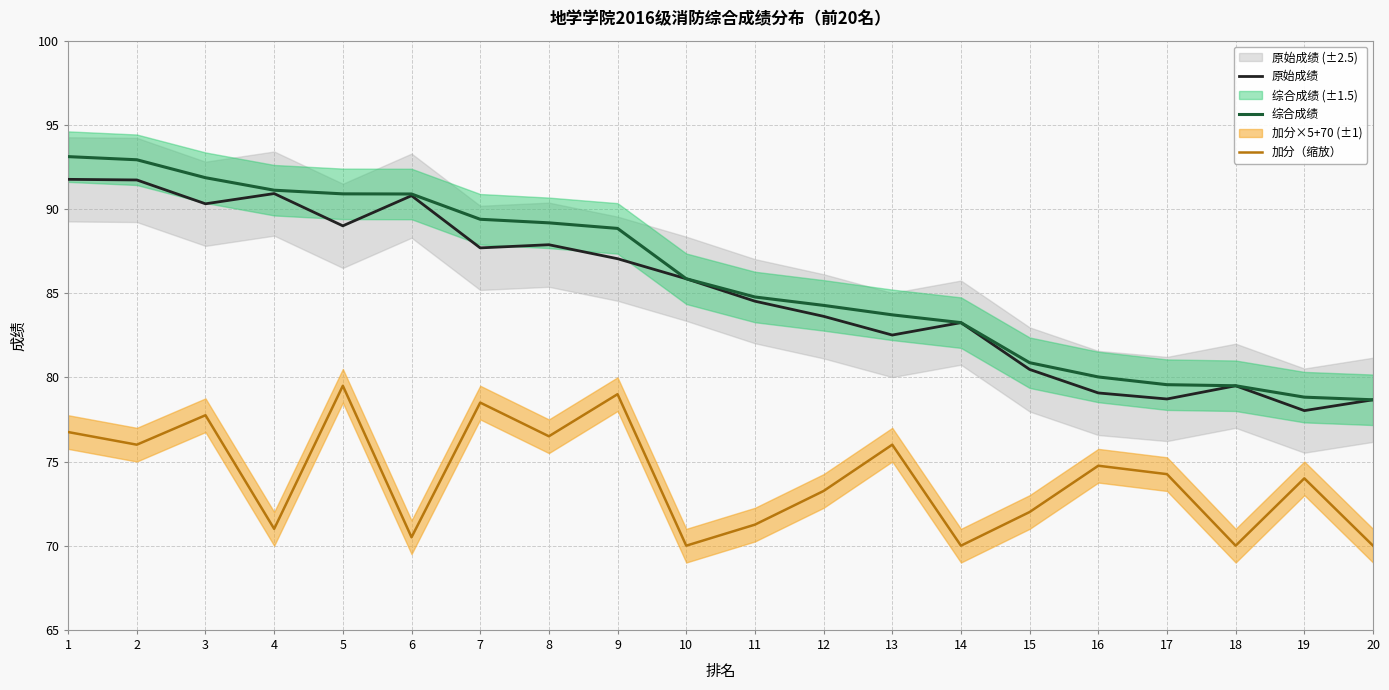

Is it true that 加分（缩放） equals 73.2 at 12?

True